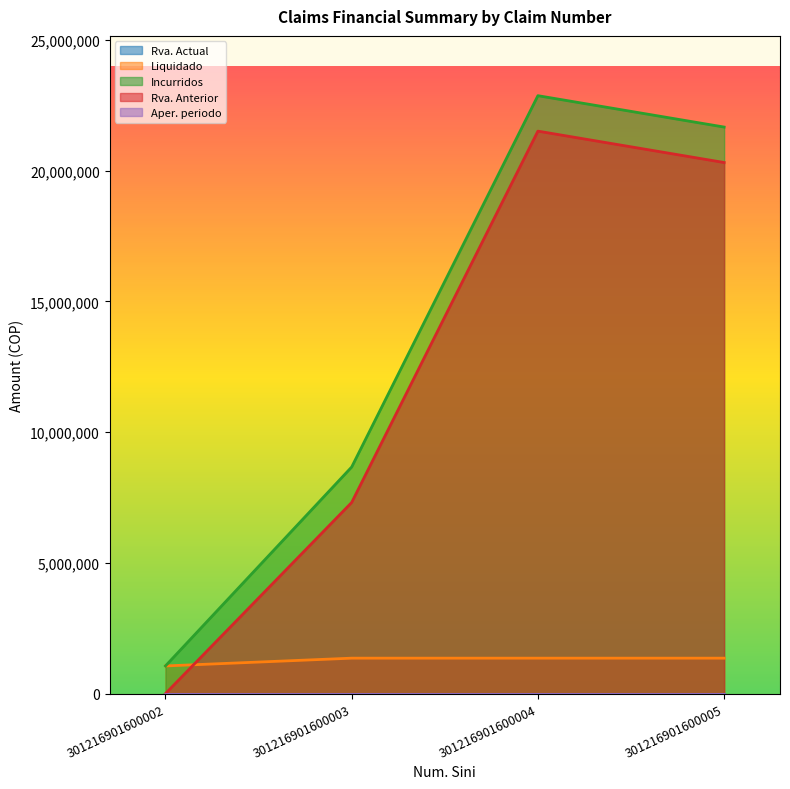

At which category is the sum across all series the highest?

301216901600004